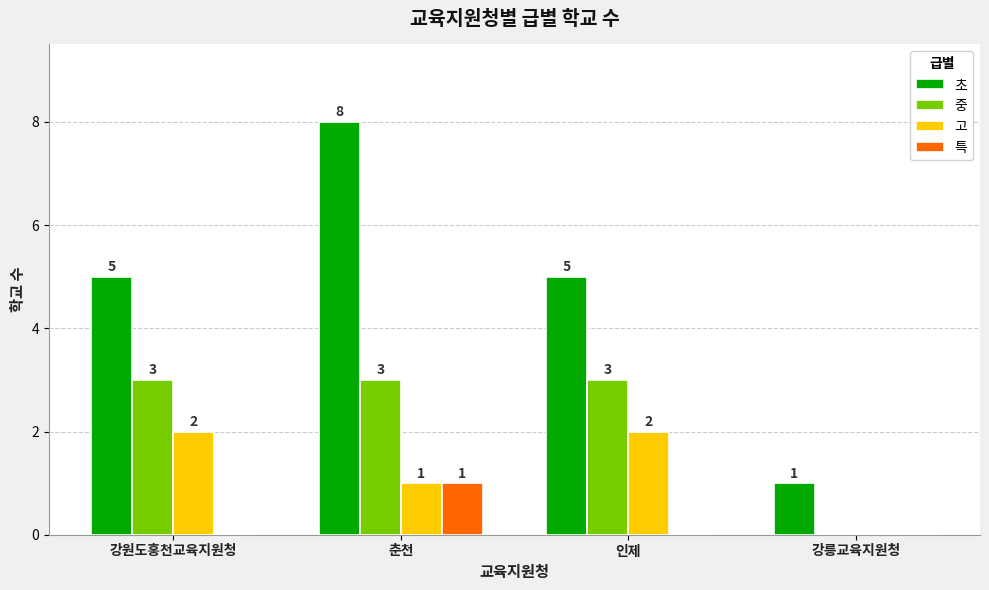

How many 중 values are between 3 and 4?

3